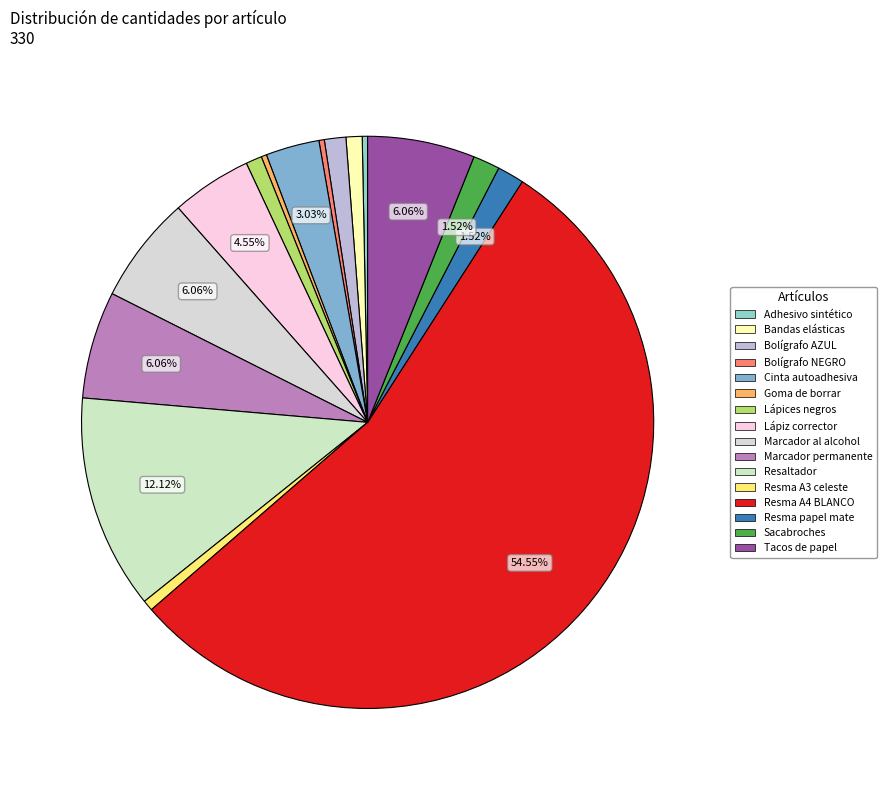

What percentage do Bandas elásticas and Goma de borrar together represent?

1.2%